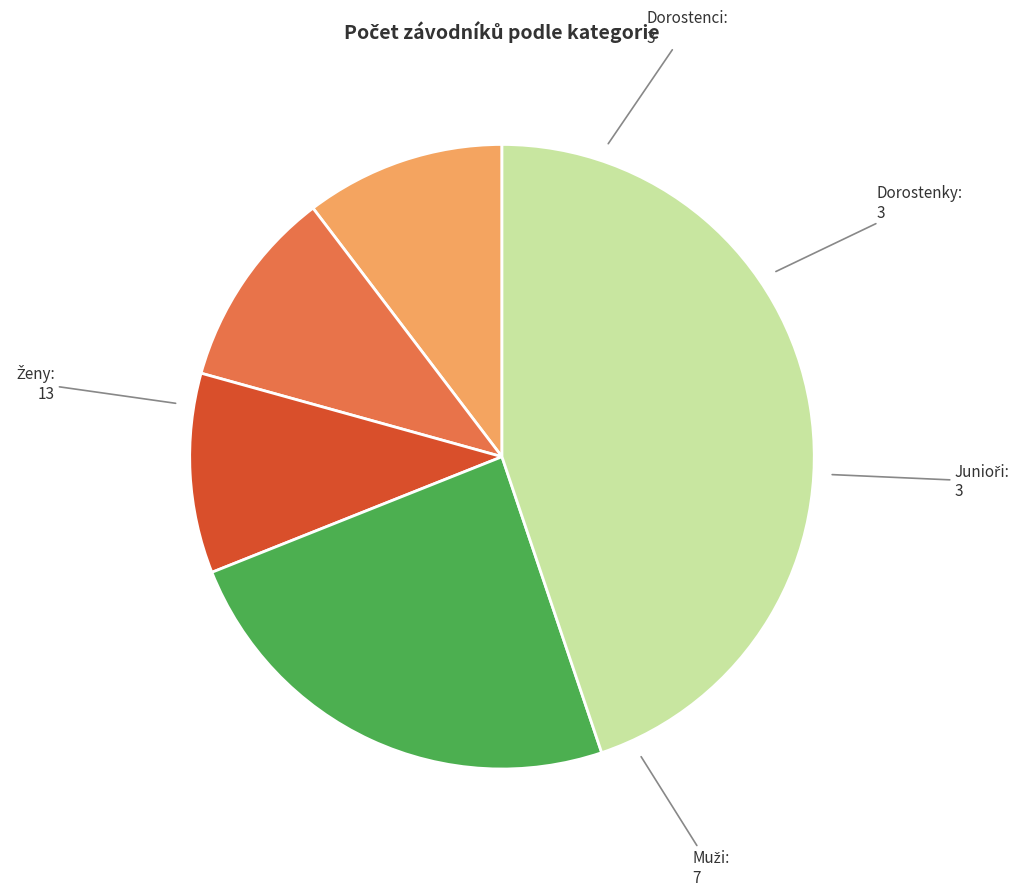

Does any single category account for the majority?

No